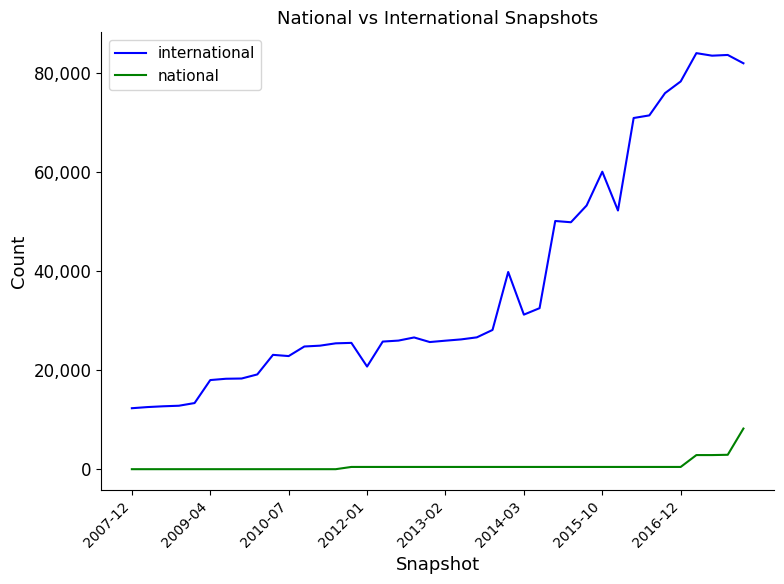

What is the difference between the second highest and minimum values in the national series?

2909